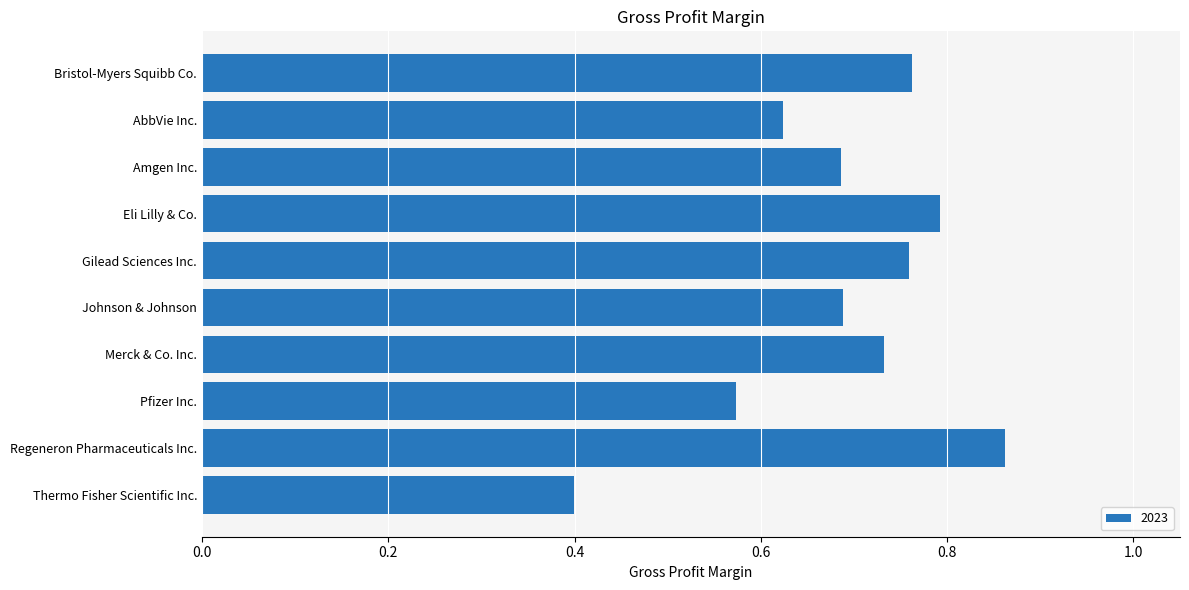

How many categories are shown in the chart?

10